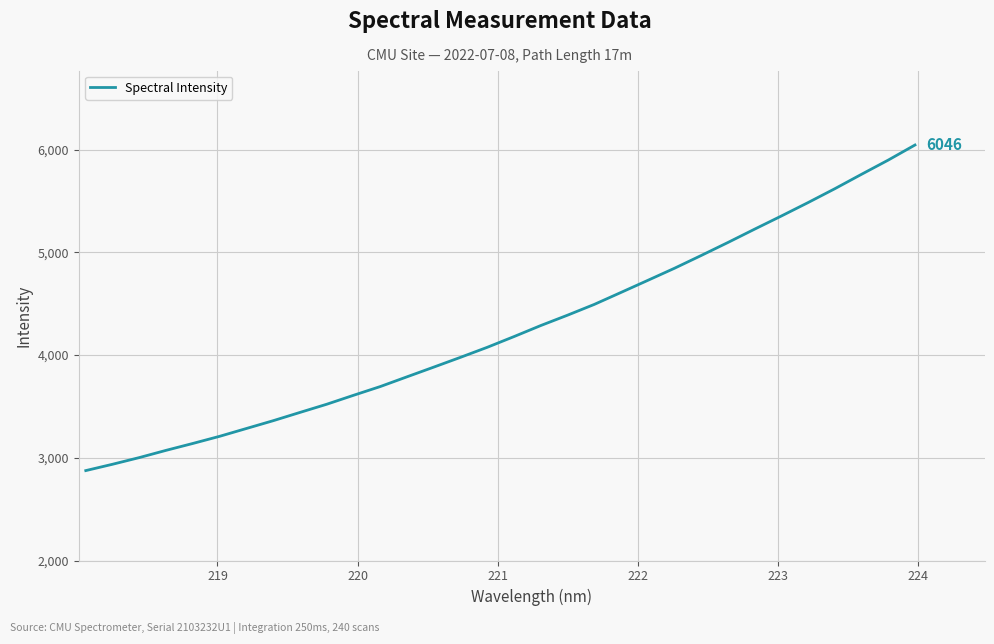

How many lines are shown in the chart?

1